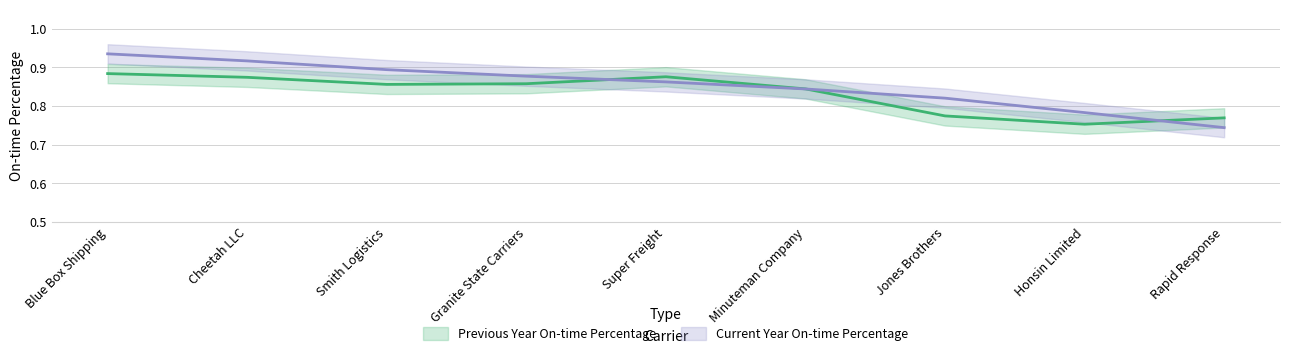

What is the label of the 2nd point from the left?

Cheetah LLC